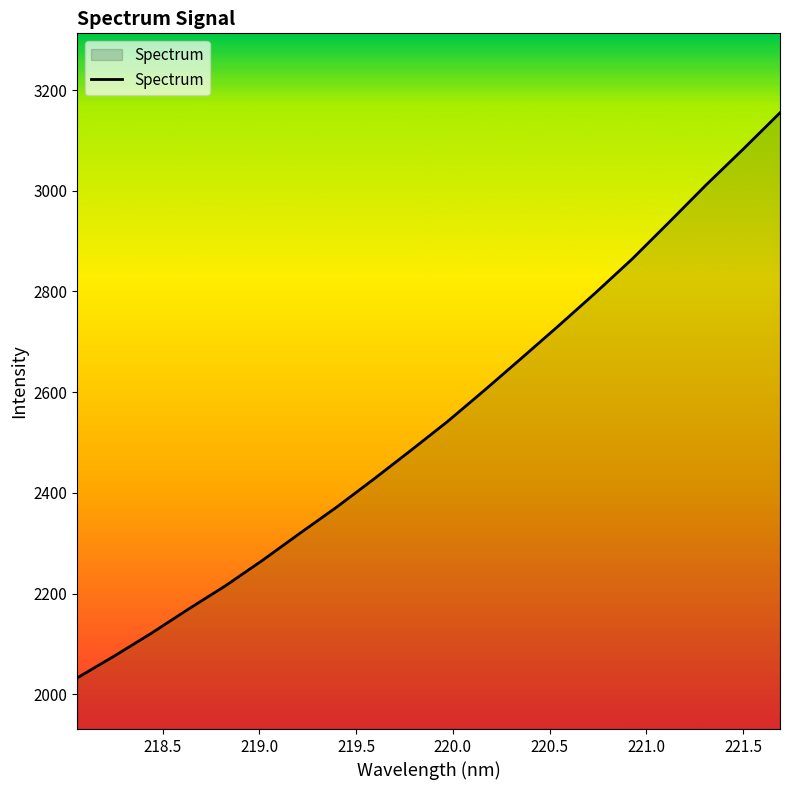

What is the greatest value displayed?

3154.9